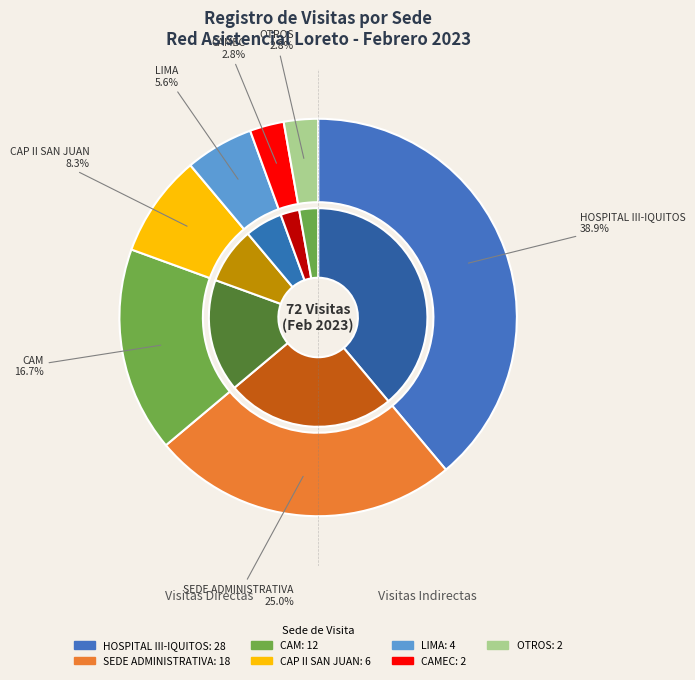

Combined, what portion of the pie is CAMEC and SEDE ADMINISTRATIVA?

27.8%